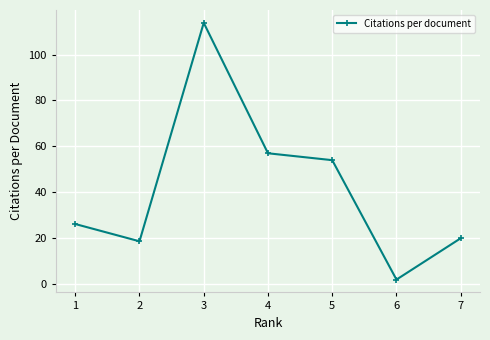

How many points are higher than both their immediate neighbors (excluding endpoints)?

1